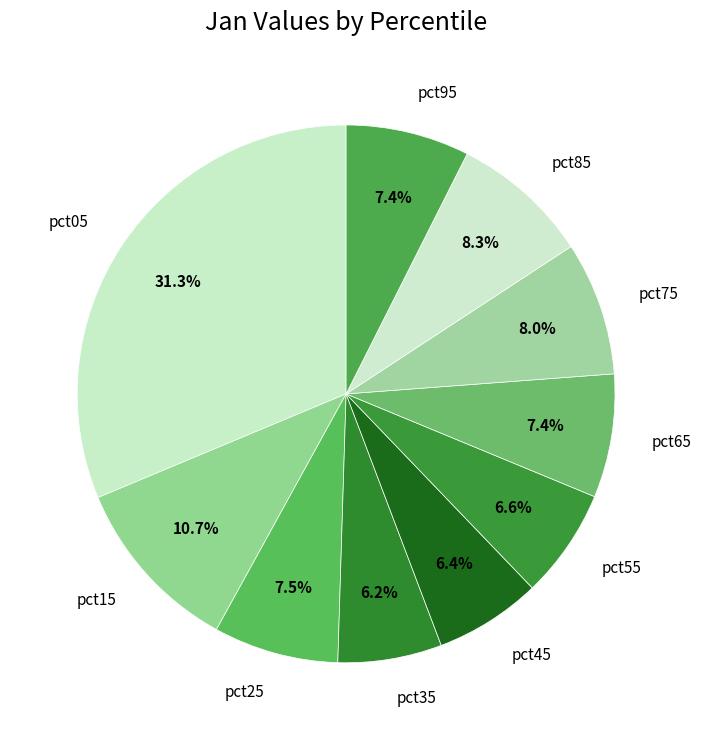

Between pct95 and pct85, which is larger?

pct85